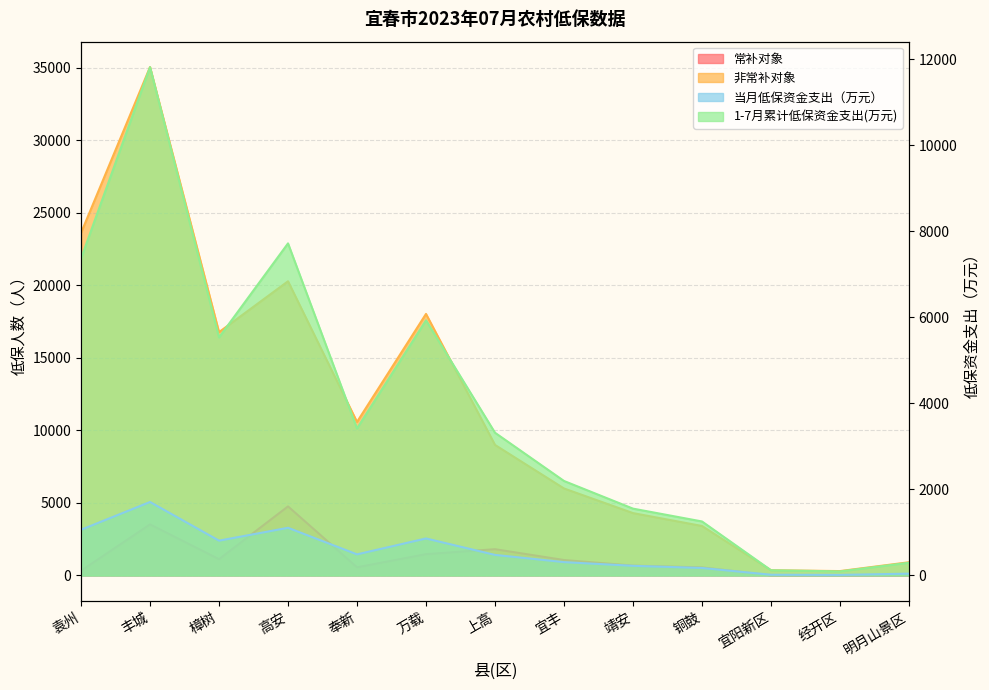

Does the chart have visible grid lines?

Yes